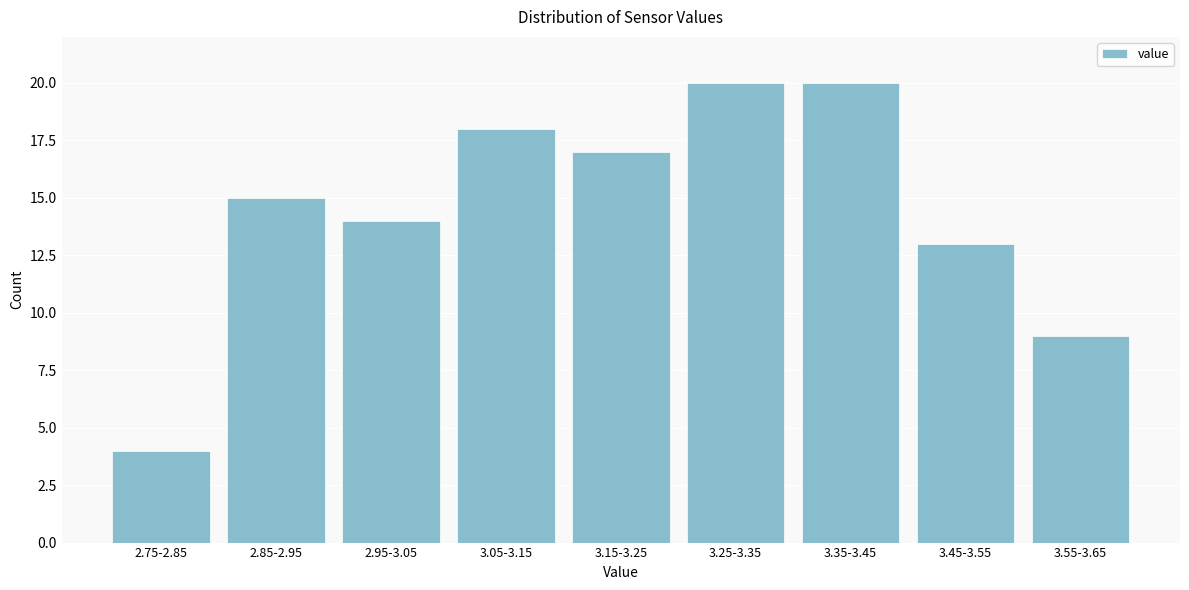

Reading left to right, transcribe all the data shown in this chart.

2.75-2.85=4	2.85-2.95=15	2.95-3.05=14	3.05-3.15=18	3.15-3.25=17	3.25-3.35=20	3.35-3.45=20	3.45-3.55=13	3.55-3.65=9